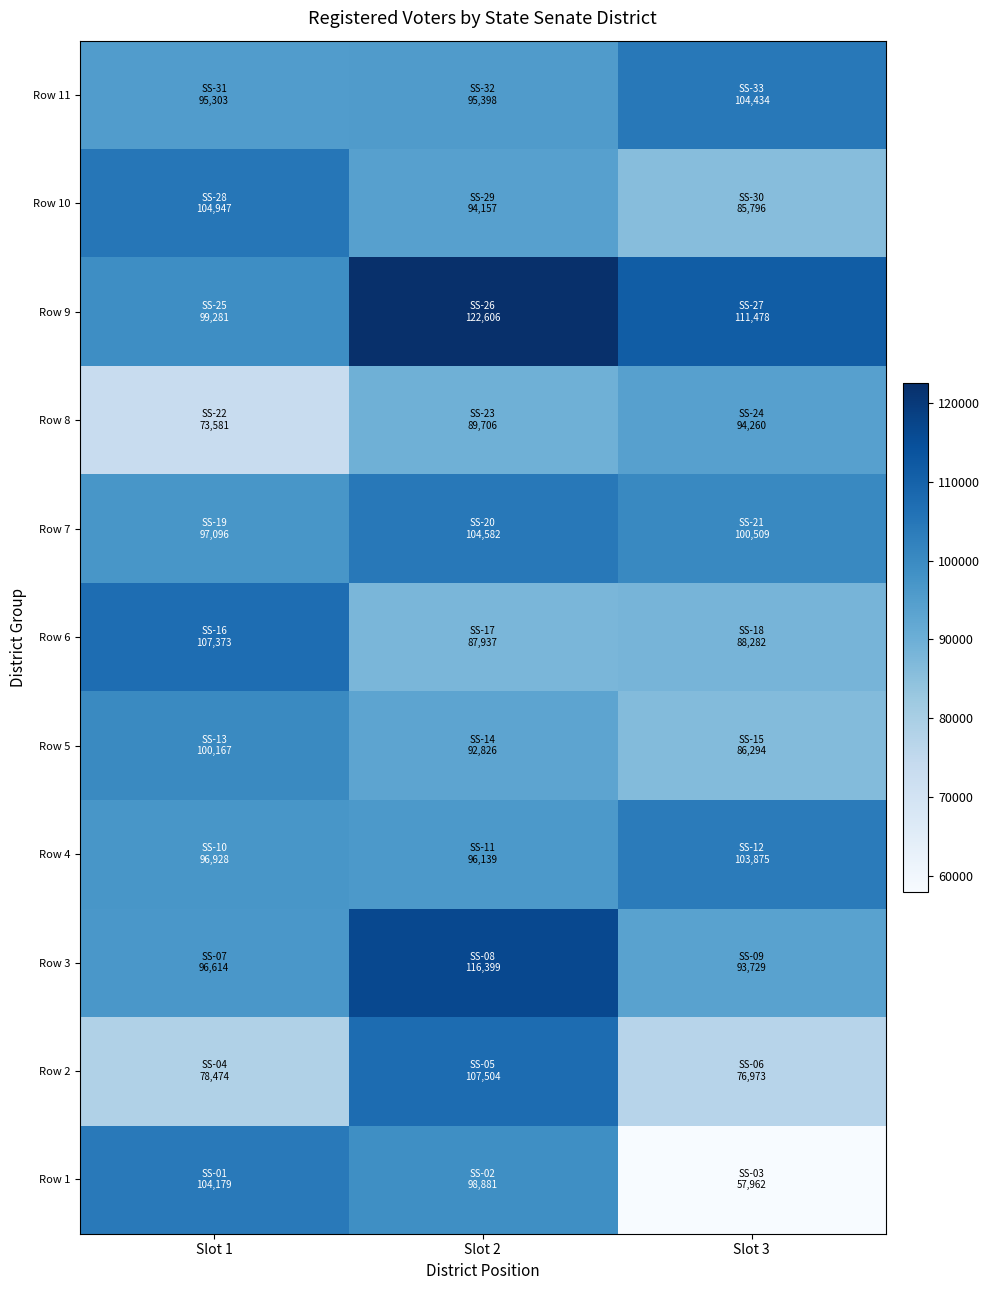

At which category is the sum across all series the highest?

Slot 2